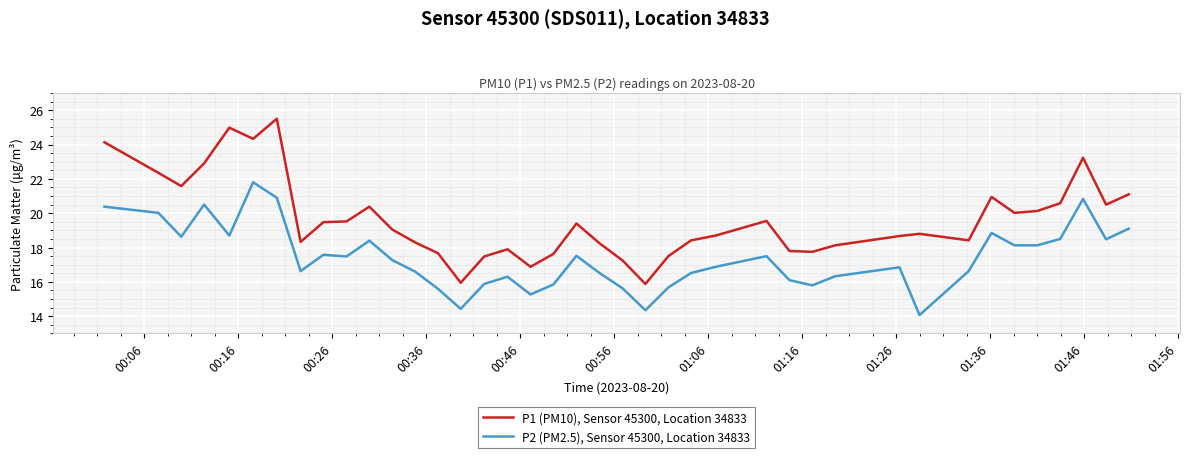

Which series has the widest spread of values?

P1 (PM10), Sensor 45300, Location 34833